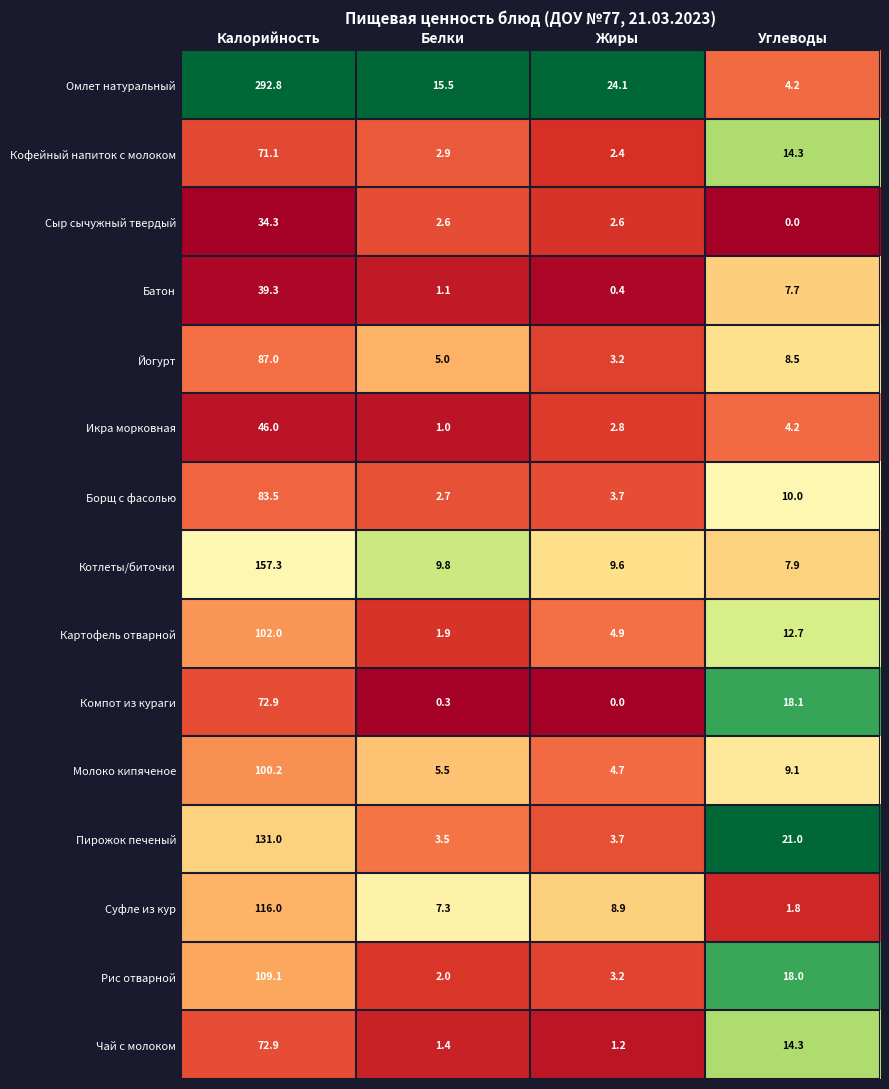

What is the sum of all Картофель отварной values?

121.5